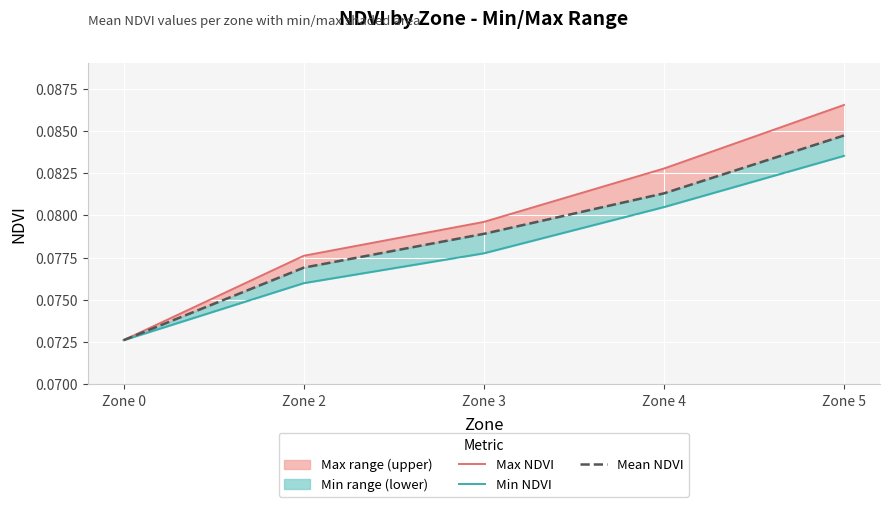

True or false: Mean NDVI and Min NDVI intersect in this chart.

False